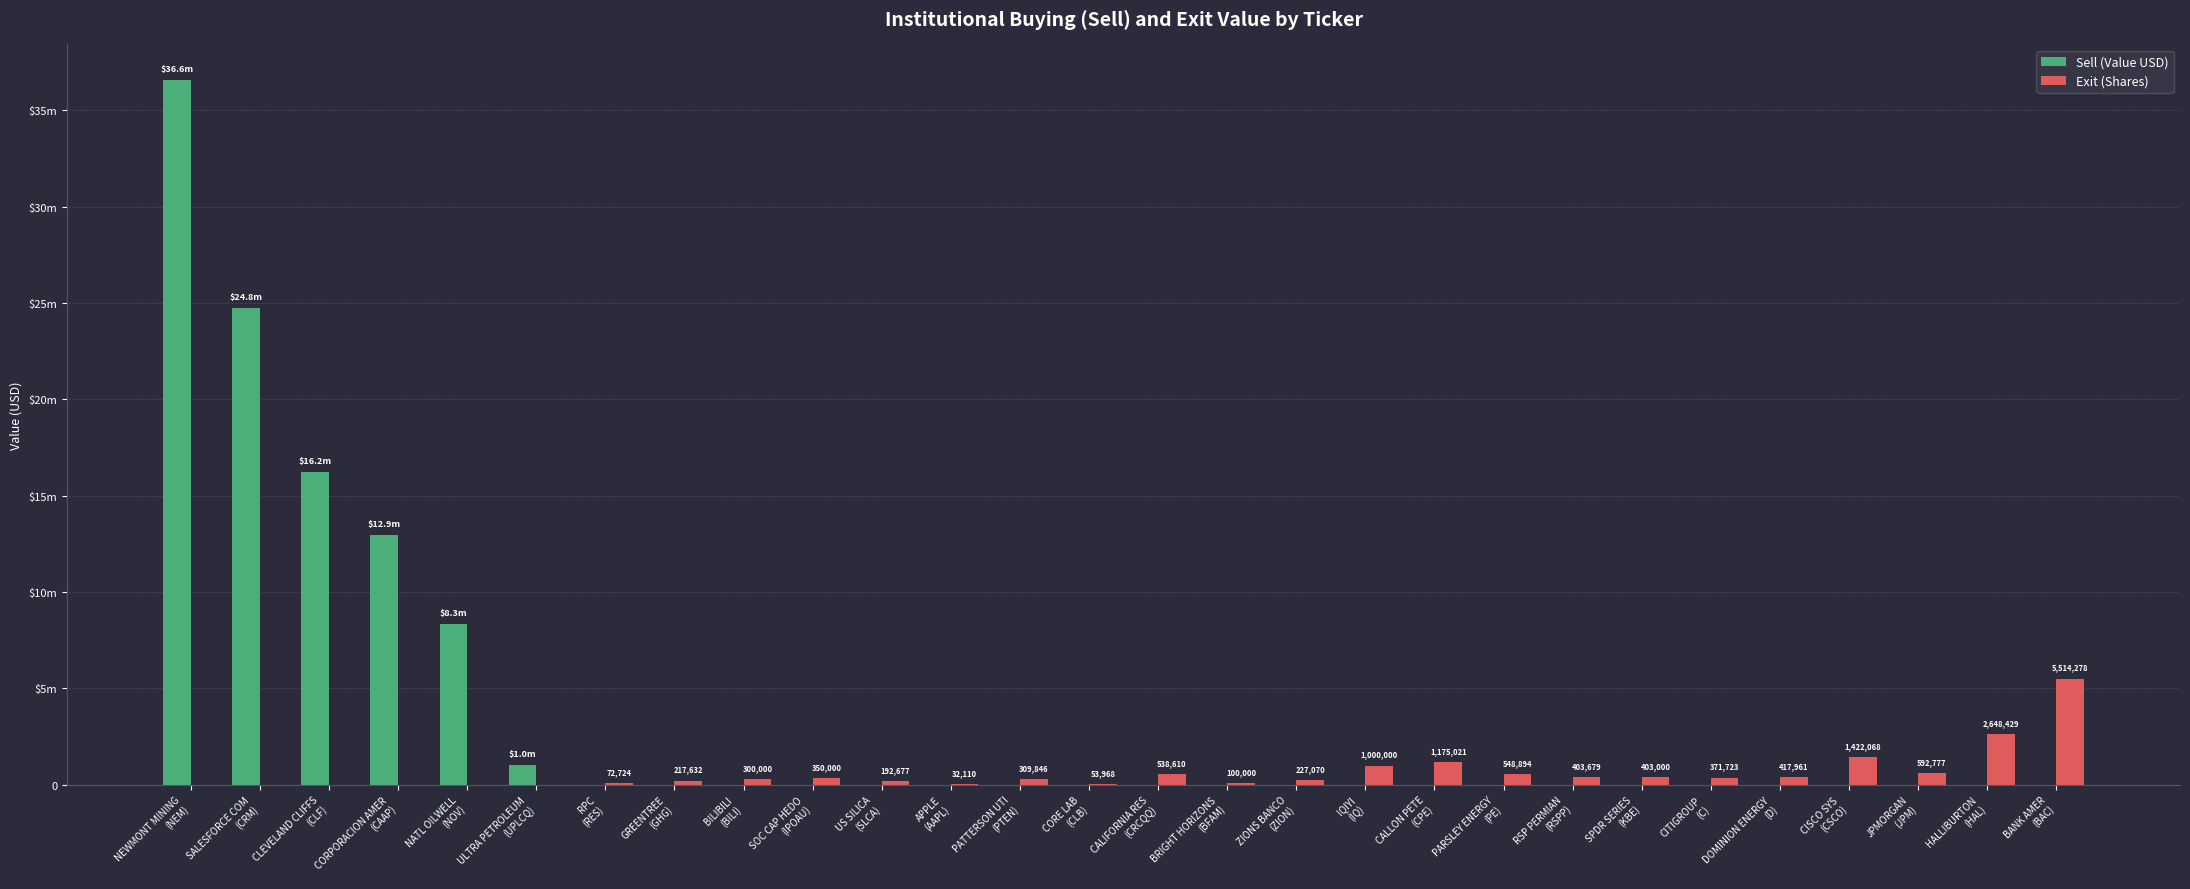

What are all the series names shown in the legend?

Sell (Value USD), Exit (Shares)